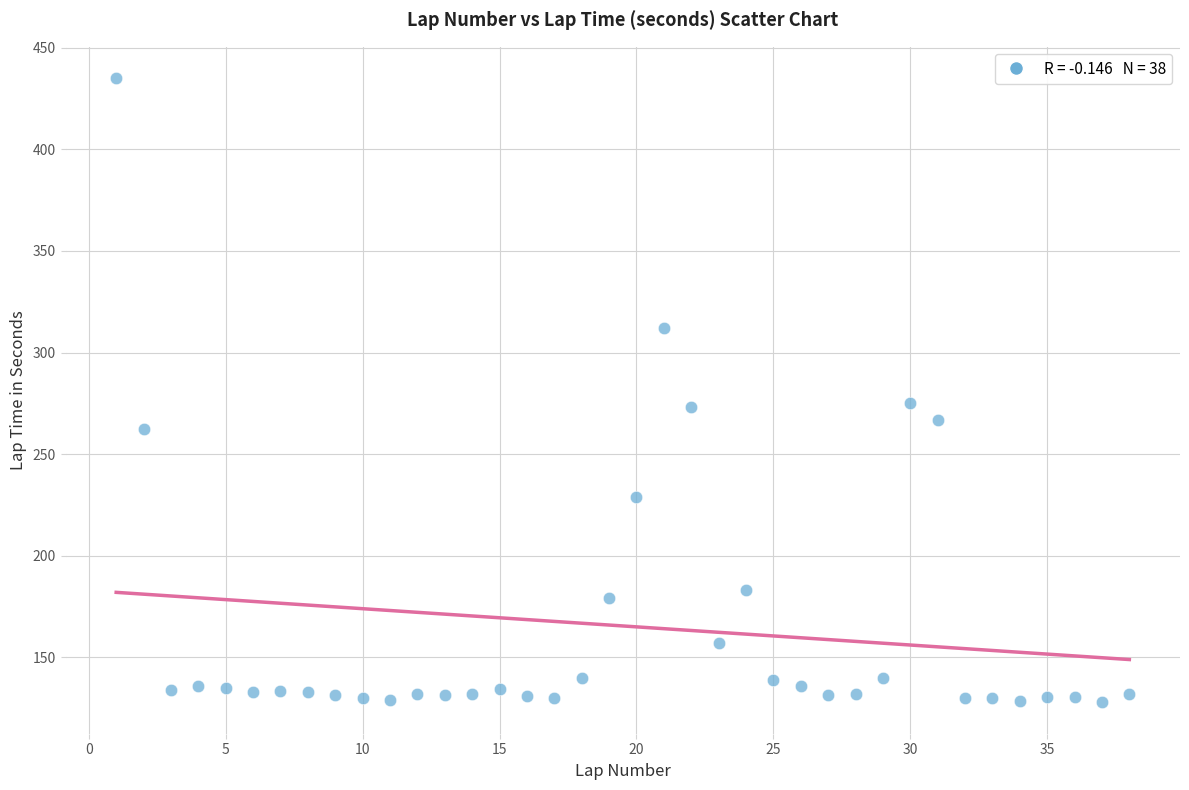

What is the range of Y values (max minus min)?

307.4